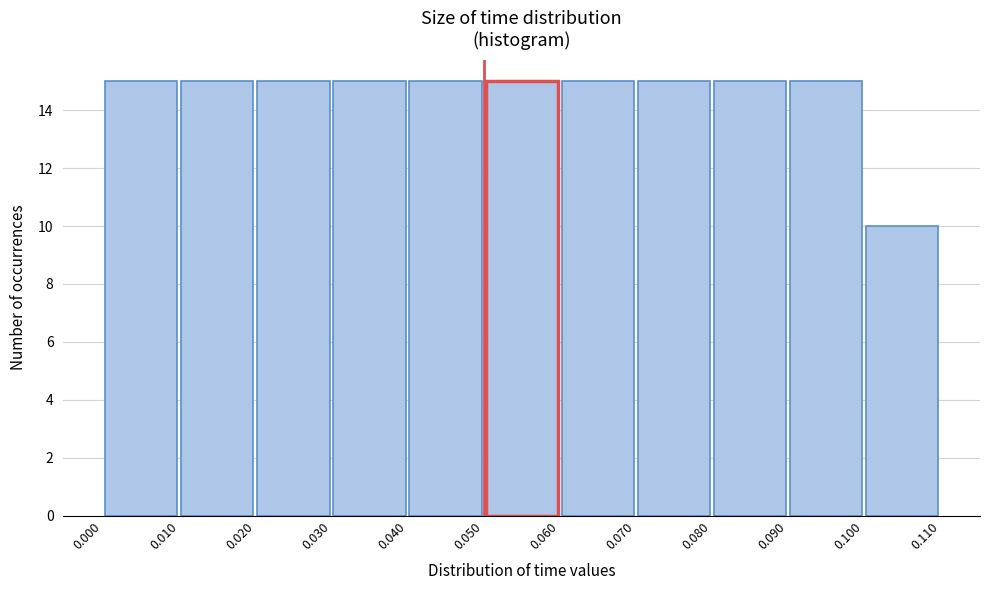

Reading left to right, transcribe this chart: for each bar, give the range it covers on the x-axis and its height. The values are not printed on the chart, so give them approximately, as read against the axis.

0.000 to 0.010: 15
0.010 to 0.020: 15
0.020 to 0.030: 15
0.030 to 0.040: 15
0.040 to 0.050: 15
0.050 to 0.060: 15
0.060 to 0.070: 15
0.070 to 0.080: 15
0.080 to 0.090: 15
0.090 to 0.100: 15
0.100 to 0.110: 10